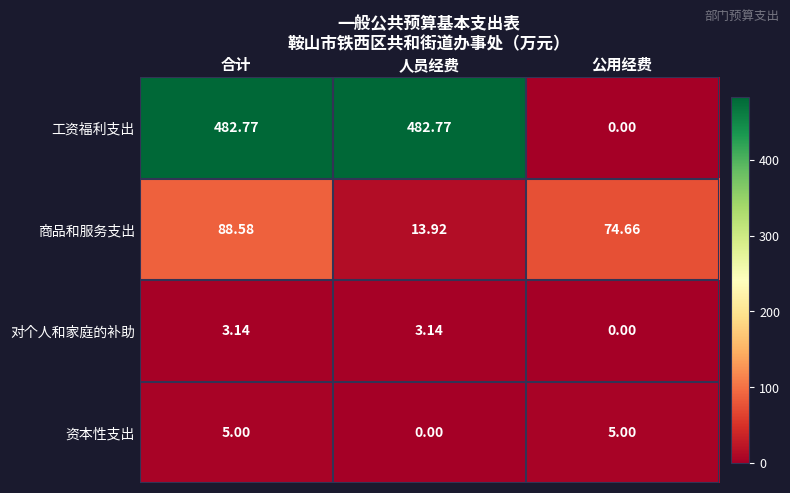

At which label is 资本性支出 closest to 2?

人员经费